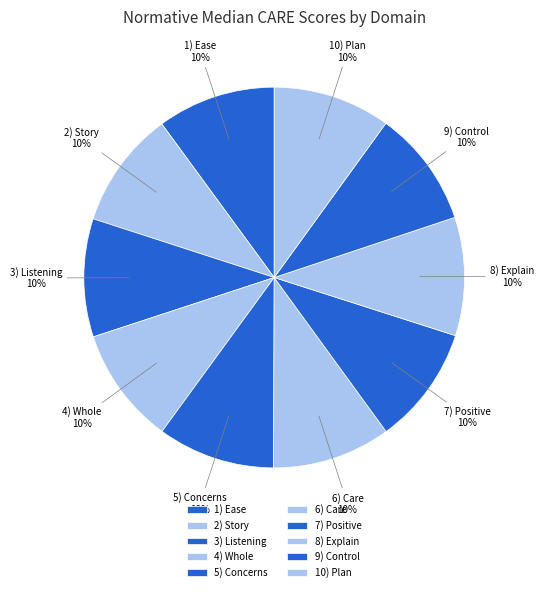

Count the number of slices in the pie.

10